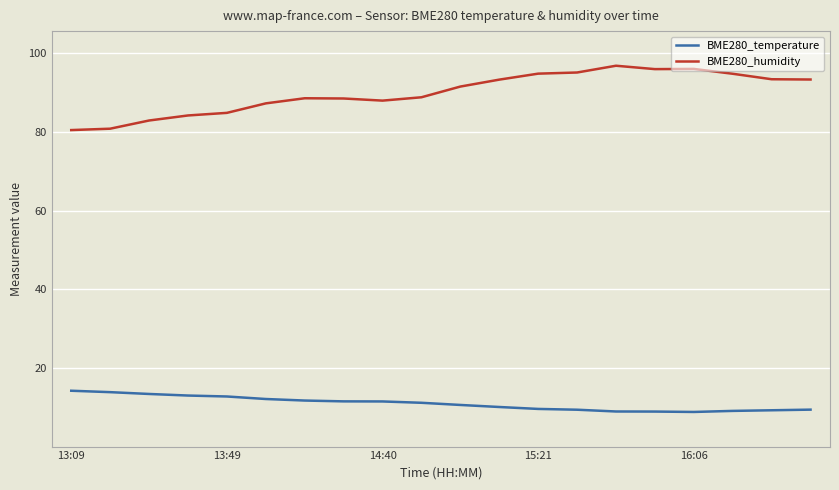

Which series has the largest total across all categories?

BME280_humidity